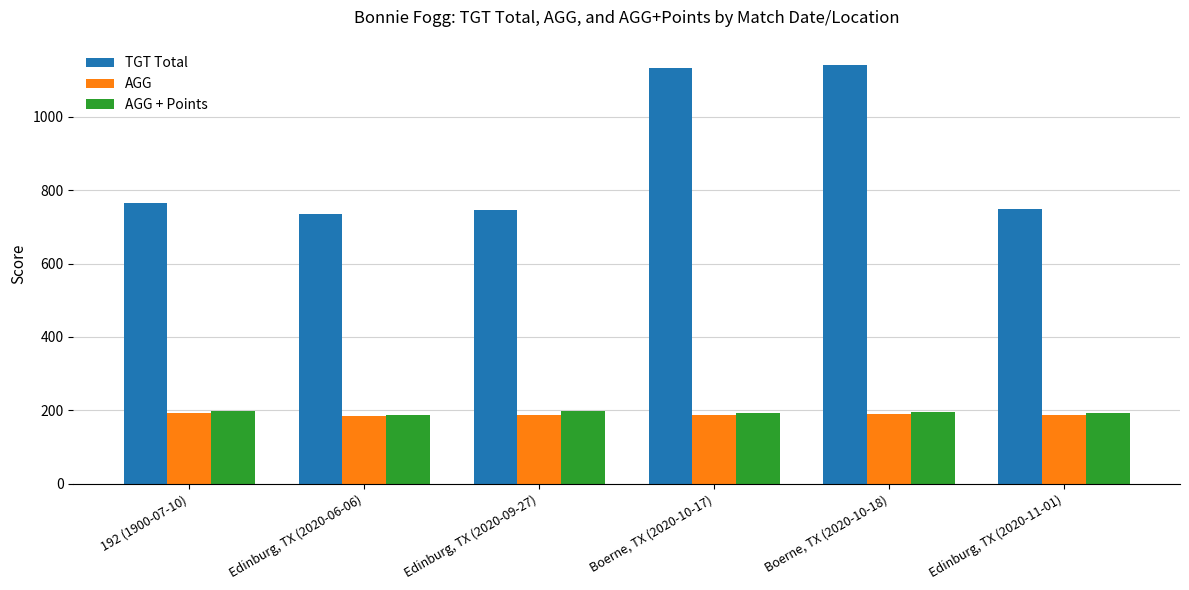

At how many categories does at least one series exceed 349?

6